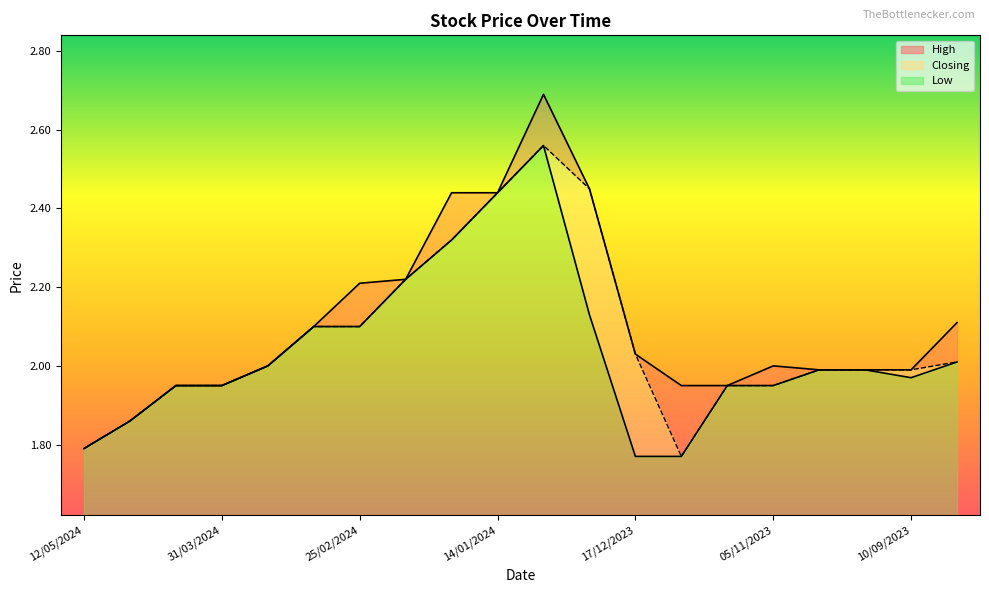

List the series in order of their overall mean, lowest first.

Low, Closing, High